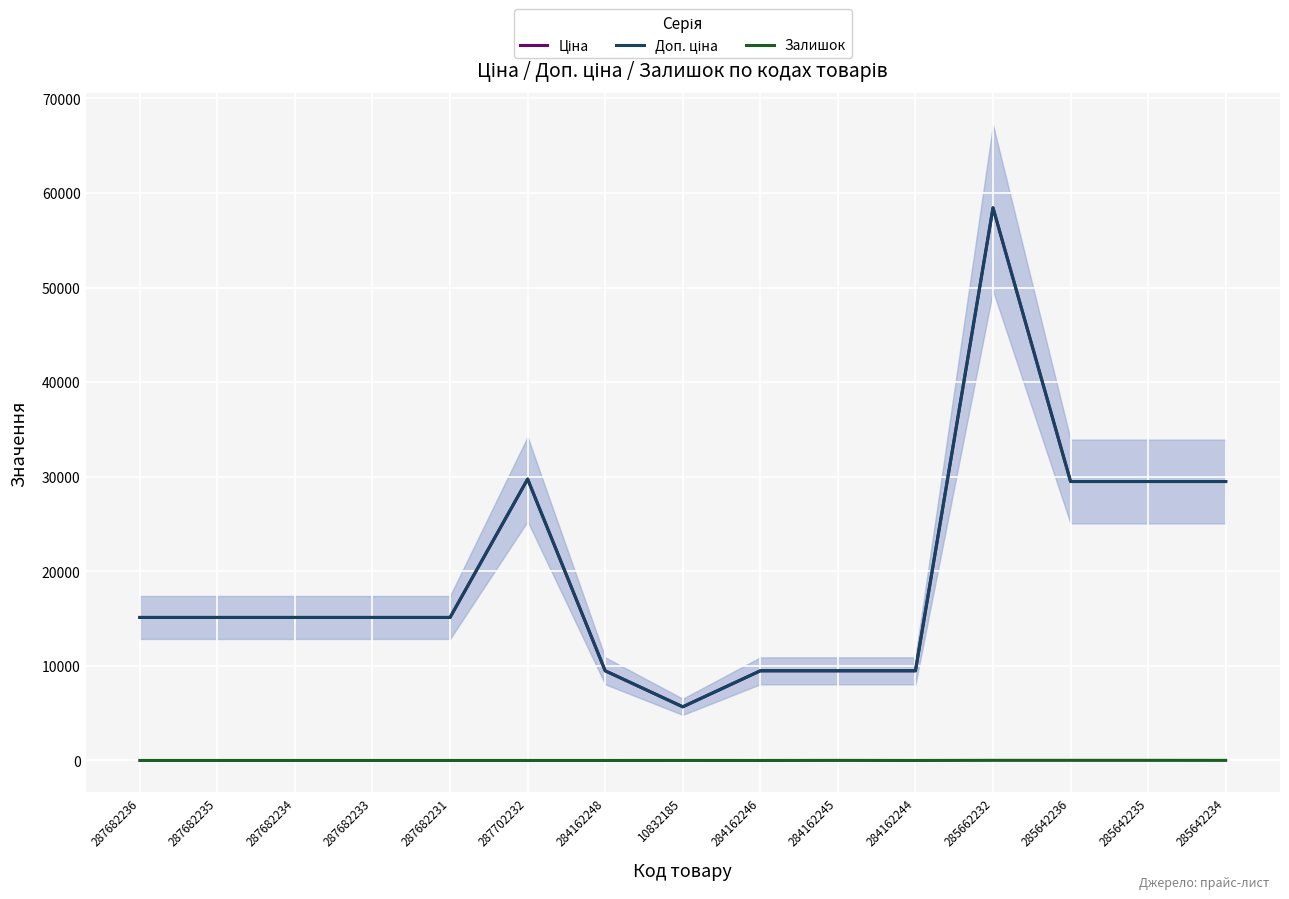

Where is Залишок nearest to the value 7?

284162245